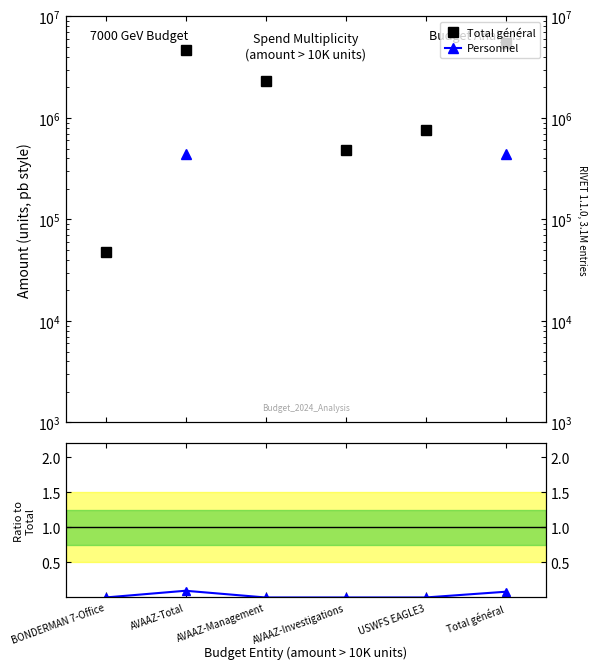

Is it true that Ratio Personnel/Total equals 0.0 at BONDERMAN 7-Office?

True